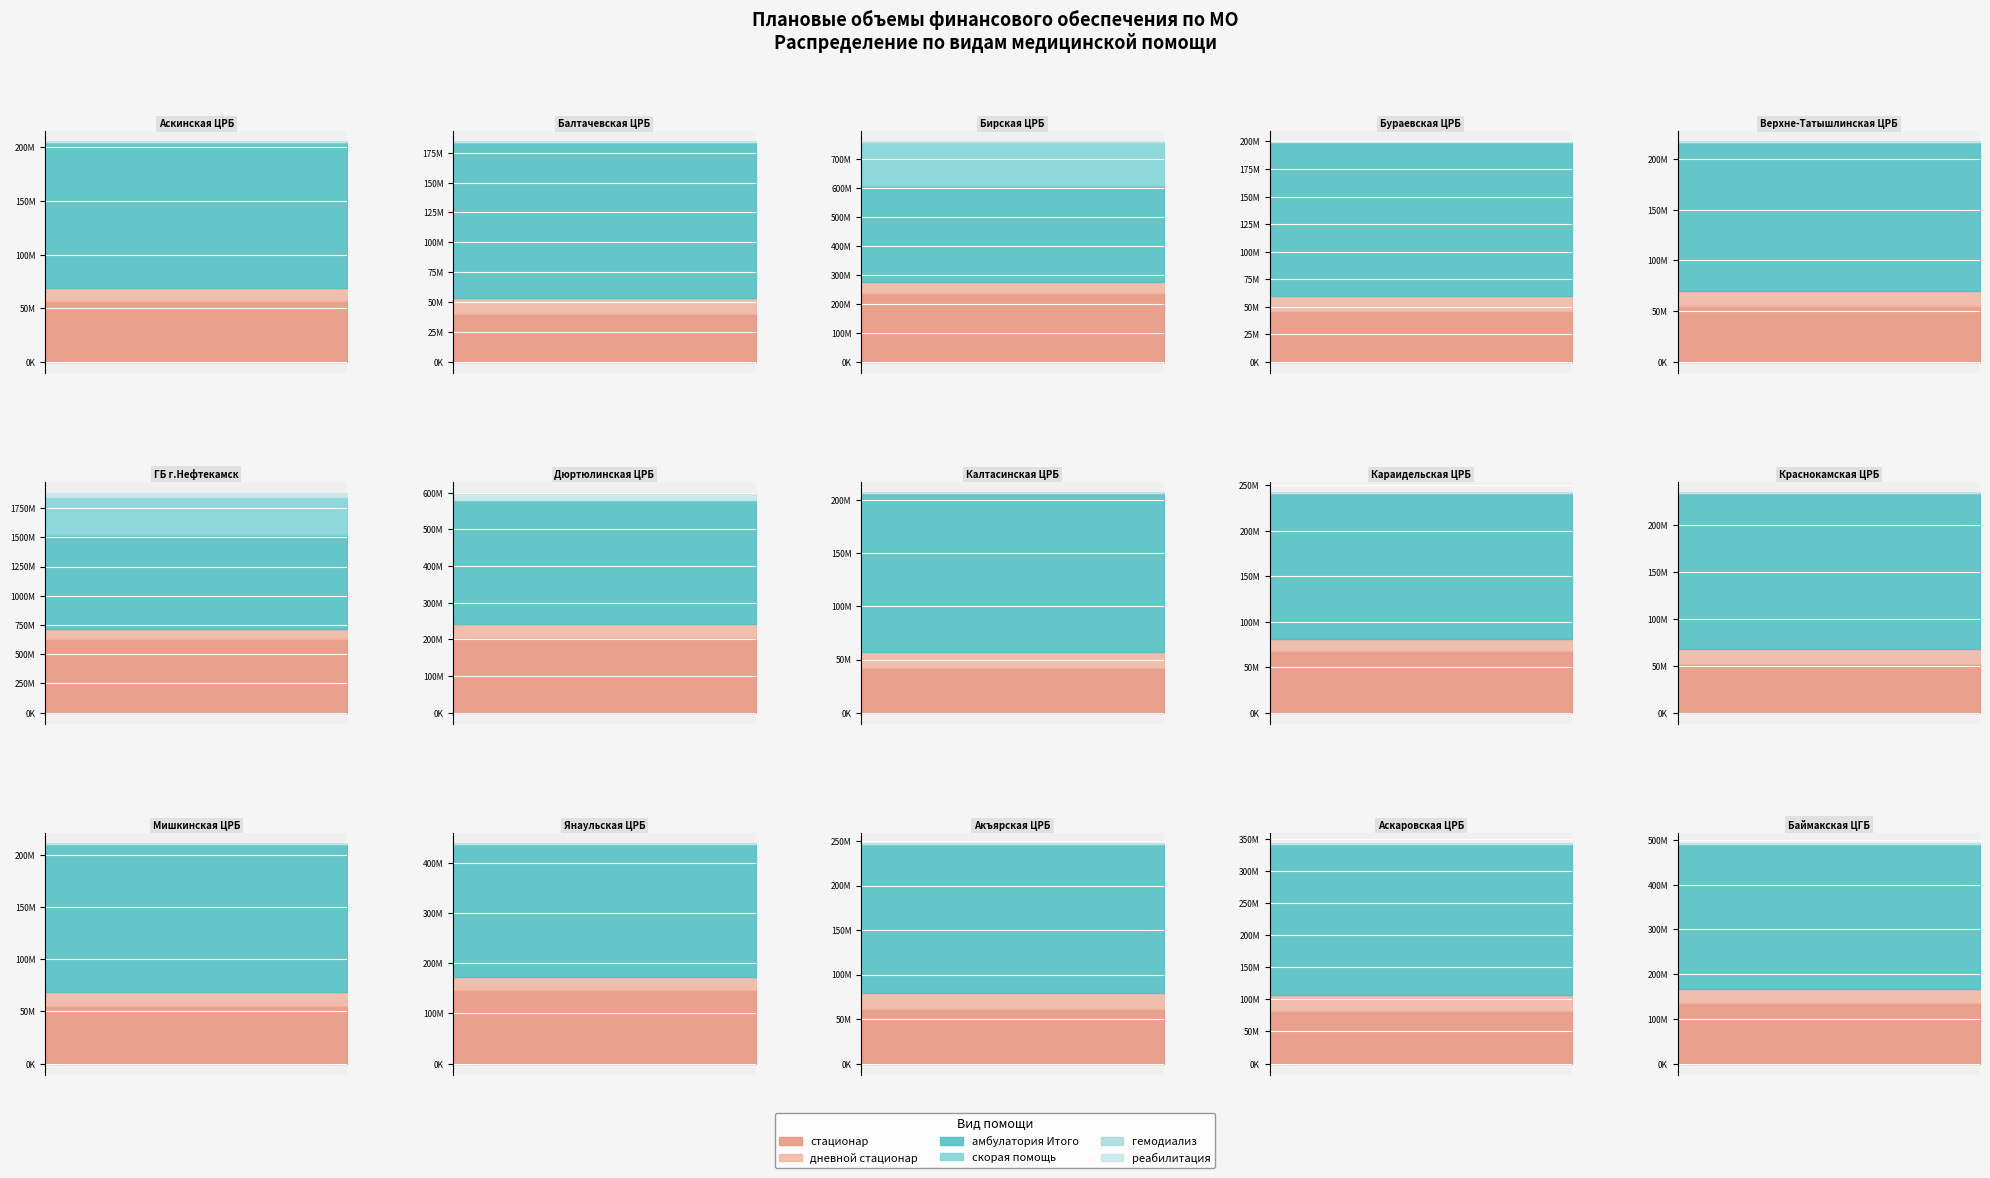

Reading right to left, extract all data points from this chart.

стационар: 14=135002680	13=82686518	12=61799360	11=145994688	10=55221436	9=51324821	8=67708194	7=41733783	6=204489144	5=629462653	4=55448479	3=46352582	2=238399993	1=40254509	0=56482513
дневной стационар: 14=31806348	13=24728207	12=17716154	11=26751433	10=13457873	9=16861186	8=12774064	7=15518498	6=36740532	5=88077276	4=14535647	3=13417660	2=35927542	1=12949238	0=12159792
амбулатория Итого: 14=324777589	13=235664276	12=167596372	11=266553876	10=142336431	9=165693057	8=161129372	7=149562951	6=339060734	5=801979736	4=146829802	3=139864483	2=332133836	1=130820673	0=136377282
скорая помощь: 14=0	13=0	12=0	11=0	10=0	9=0	8=0	7=0	6=0	5=324294821	4=0	3=0	2=152551655	1=0	0=0
гемодиализ: 14=0	13=0	12=0	11=0	10=0	9=0	8=0	7=0	6=0	5=568275	4=0	3=0	2=0	1=0	0=0
реабилитация: 14=0	13=0	12=0	11=0	10=0	9=0	8=0	7=0	6=19426359	5=36403898	4=0	3=0	2=425642	1=0	0=0